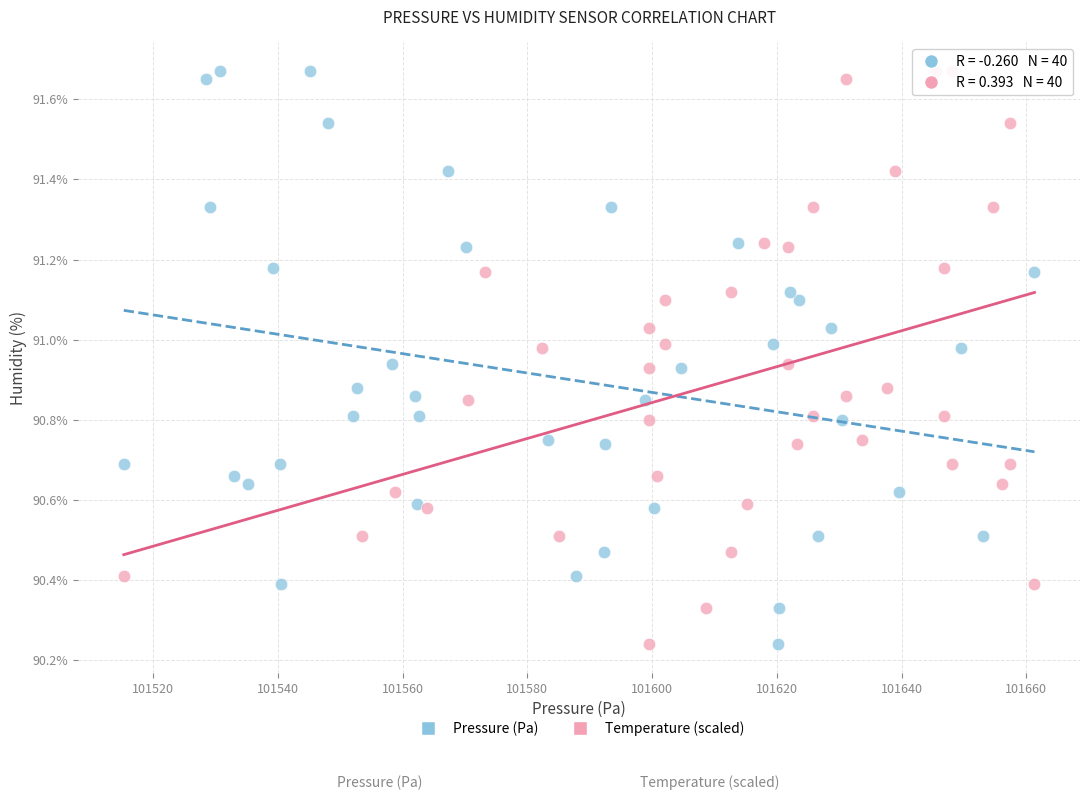

What are all the series names shown in the legend?

Pressure (Pa), Temperature (scaled)